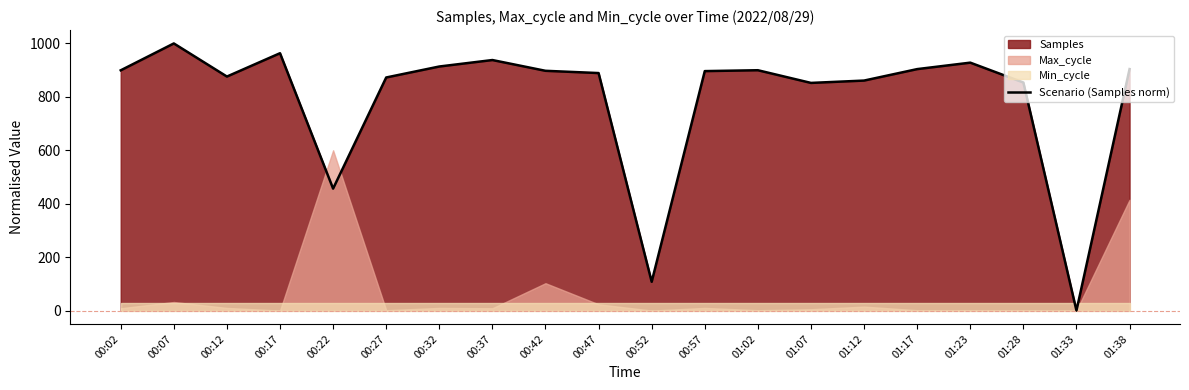

What is the ratio of the value at 01:02 to the value at 00:07?

0.9